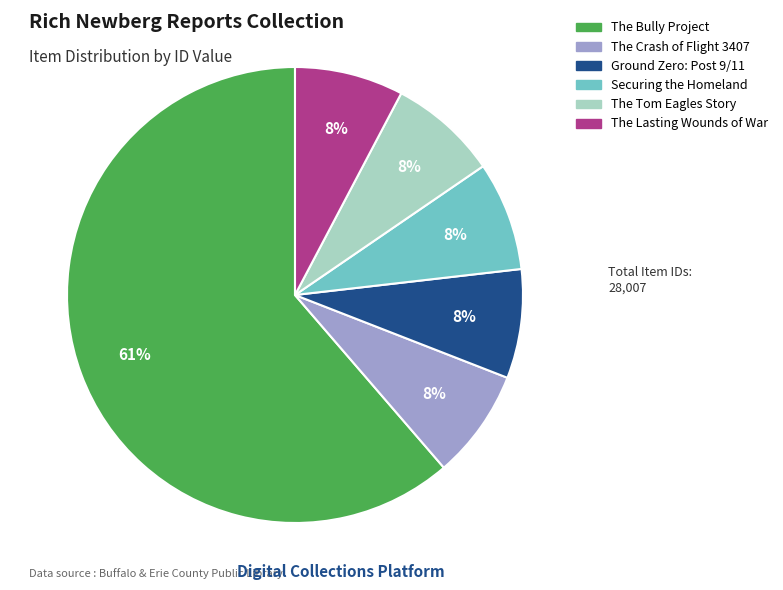

Approximately how many times larger is the value at Ground Zero: Post 9/11 compared to Securing the Homeland?

1.0